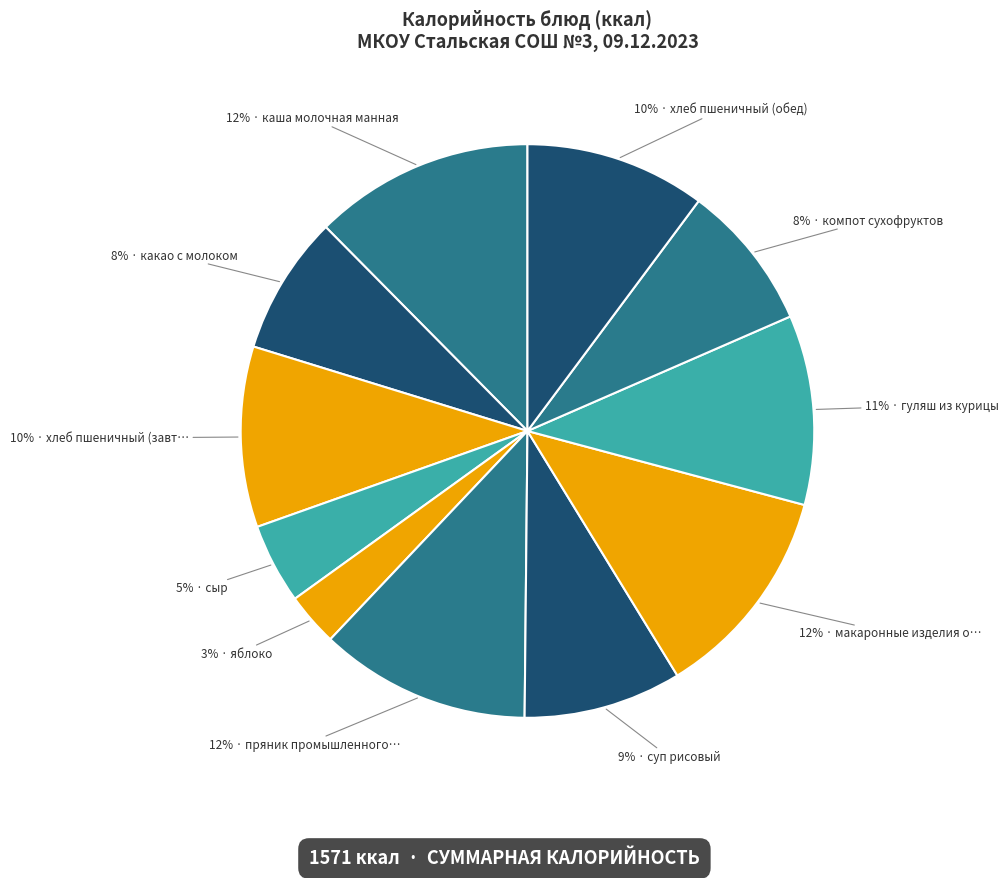

How many segments does this pie chart have?

11